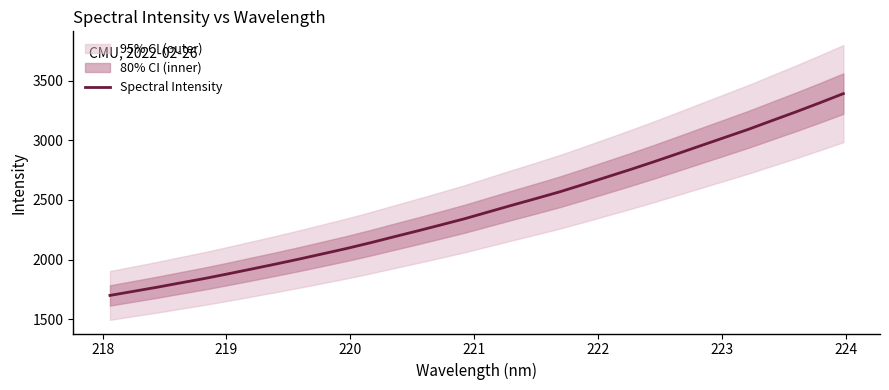

What is the lowest value of the Spectral Intensity series?

1700.0